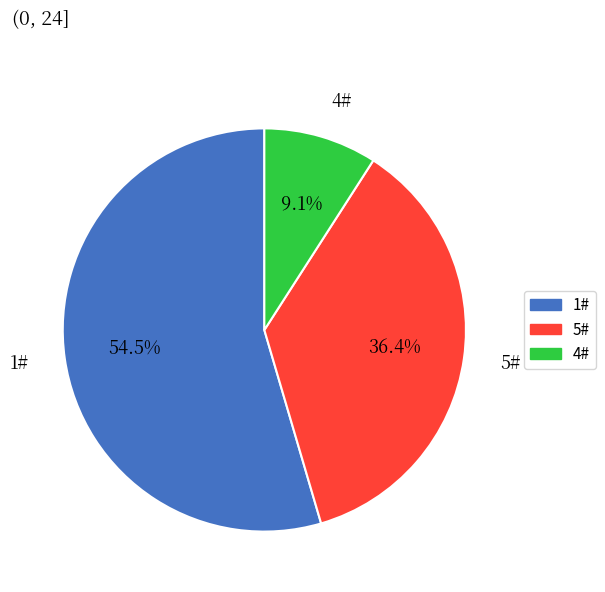

Is it true that 5# is 36% of the pie?

True